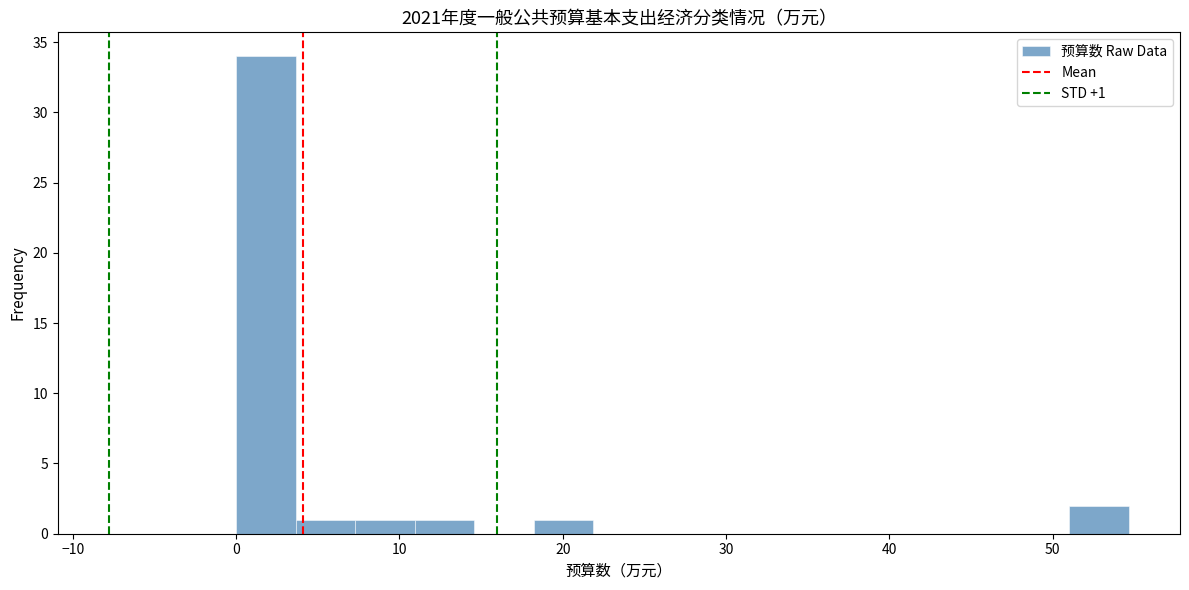

Around what value on the x-axis is the tallest bar? Give the approximate position of its centre, as read against the axis.

2